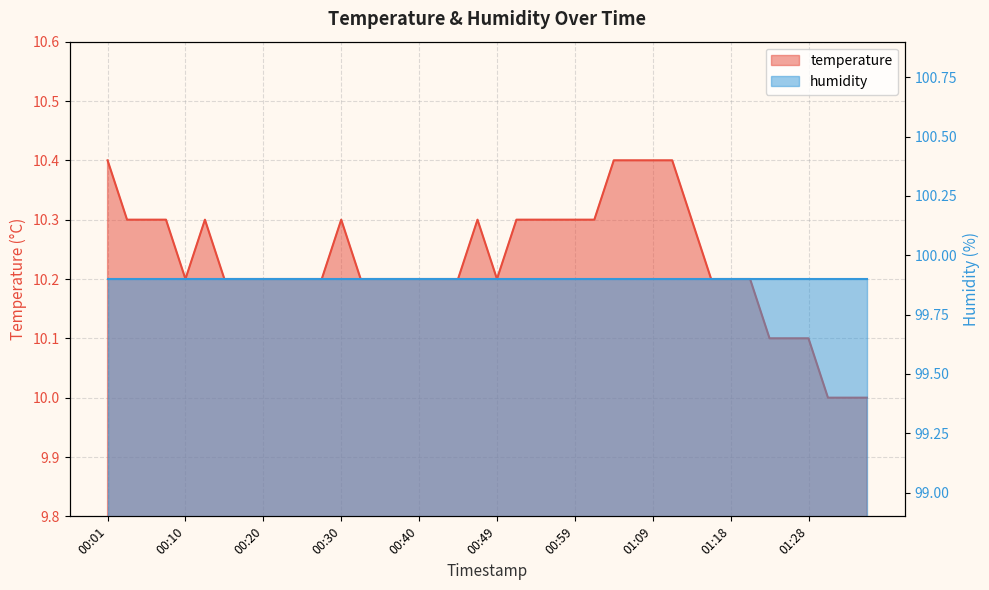

What is the change in value from 00:37 to 01:04?

+0.2